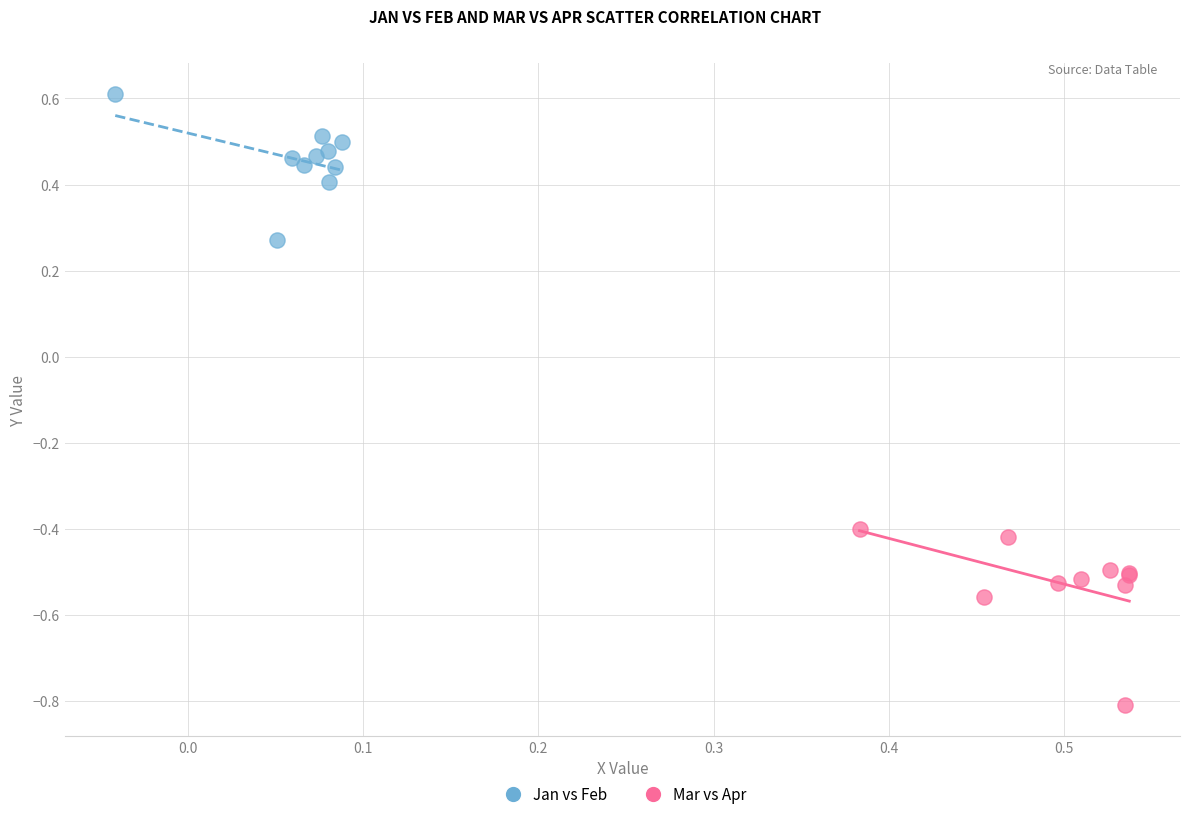

Which series contains the highest Y value?

Jan vs Feb